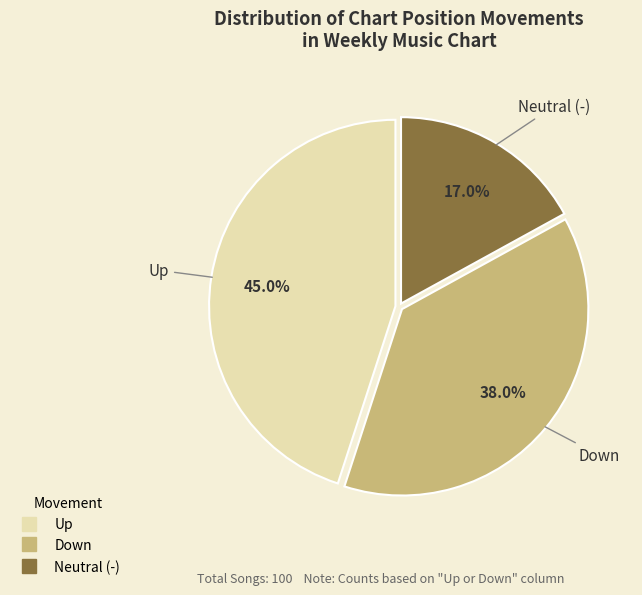

Is there a majority slice in this chart?

No